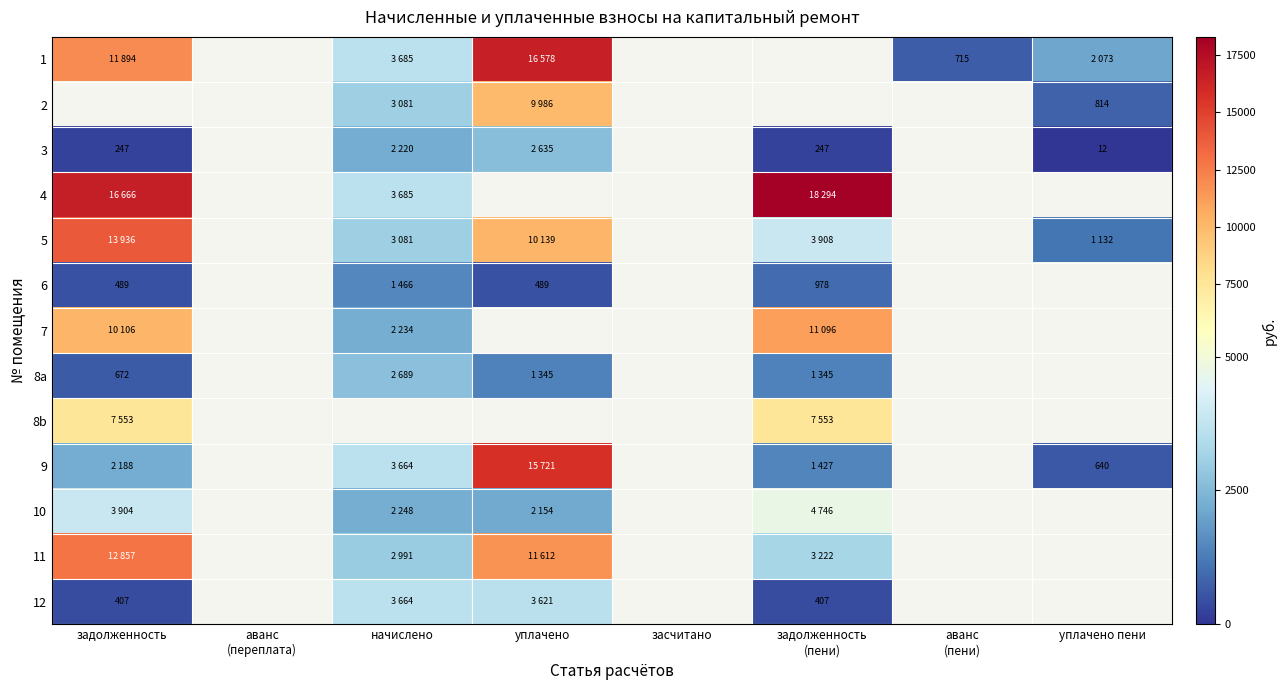

What is the average value of the 12 series?

1012.3